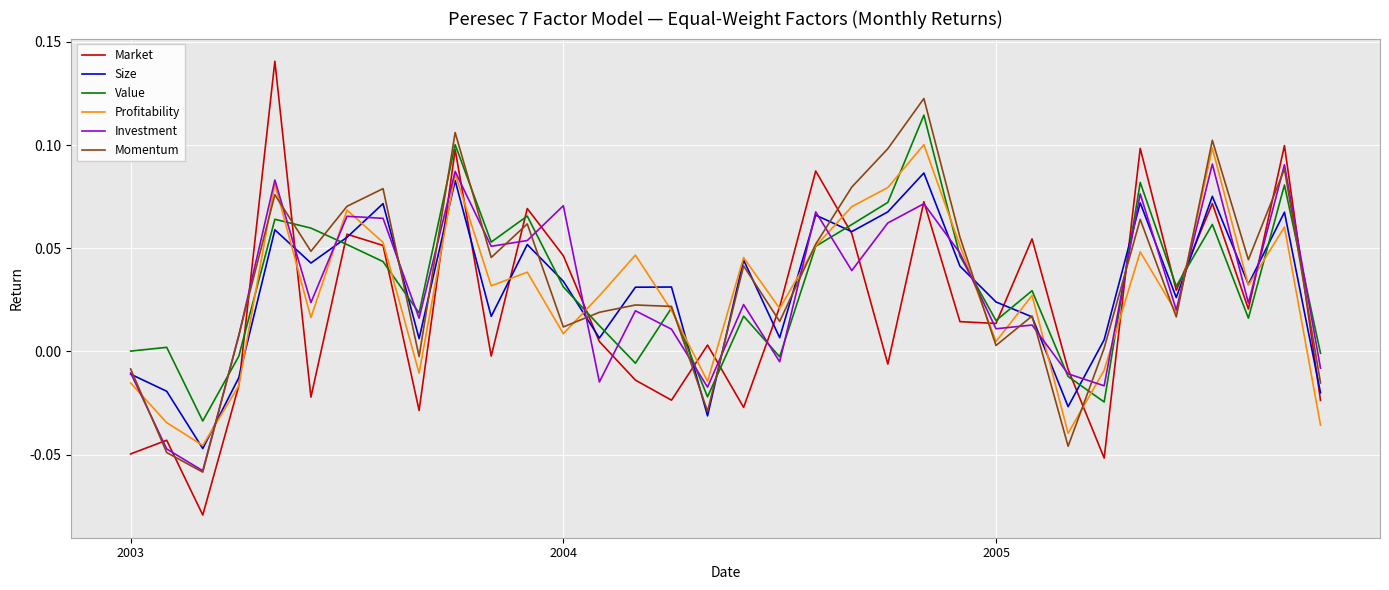

Which series has the widest spread of values?

Market